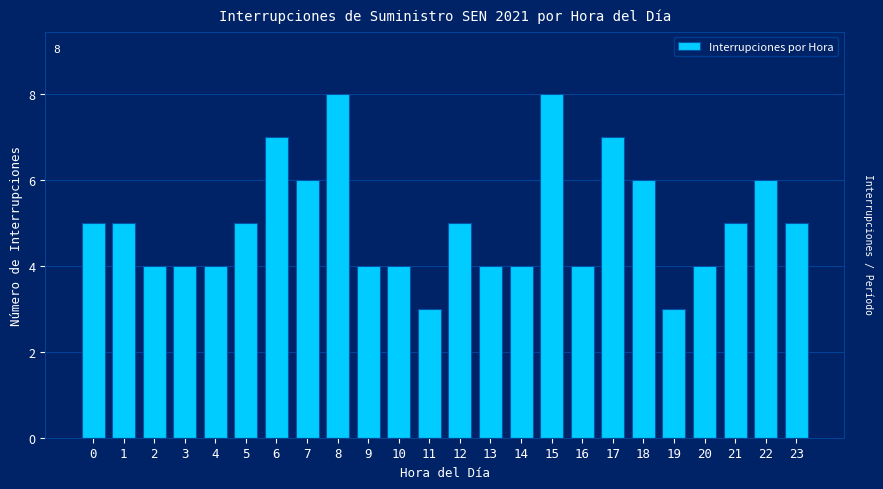

Reading right to left, transcribe all the data shown in this chart.

23=5	22=6	21=5	20=4	19=3	18=6	17=7	16=4	15=8	14=4	13=4	12=5	11=3	10=4	9=4	8=8	7=6	6=7	5=5	4=4	3=4	2=4	1=5	0=5